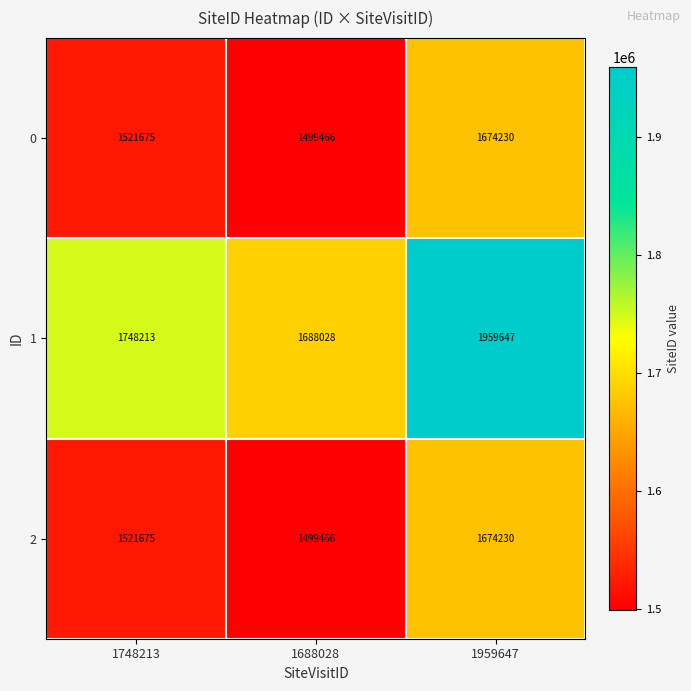

At which category is the sum across all series the highest?

1959647